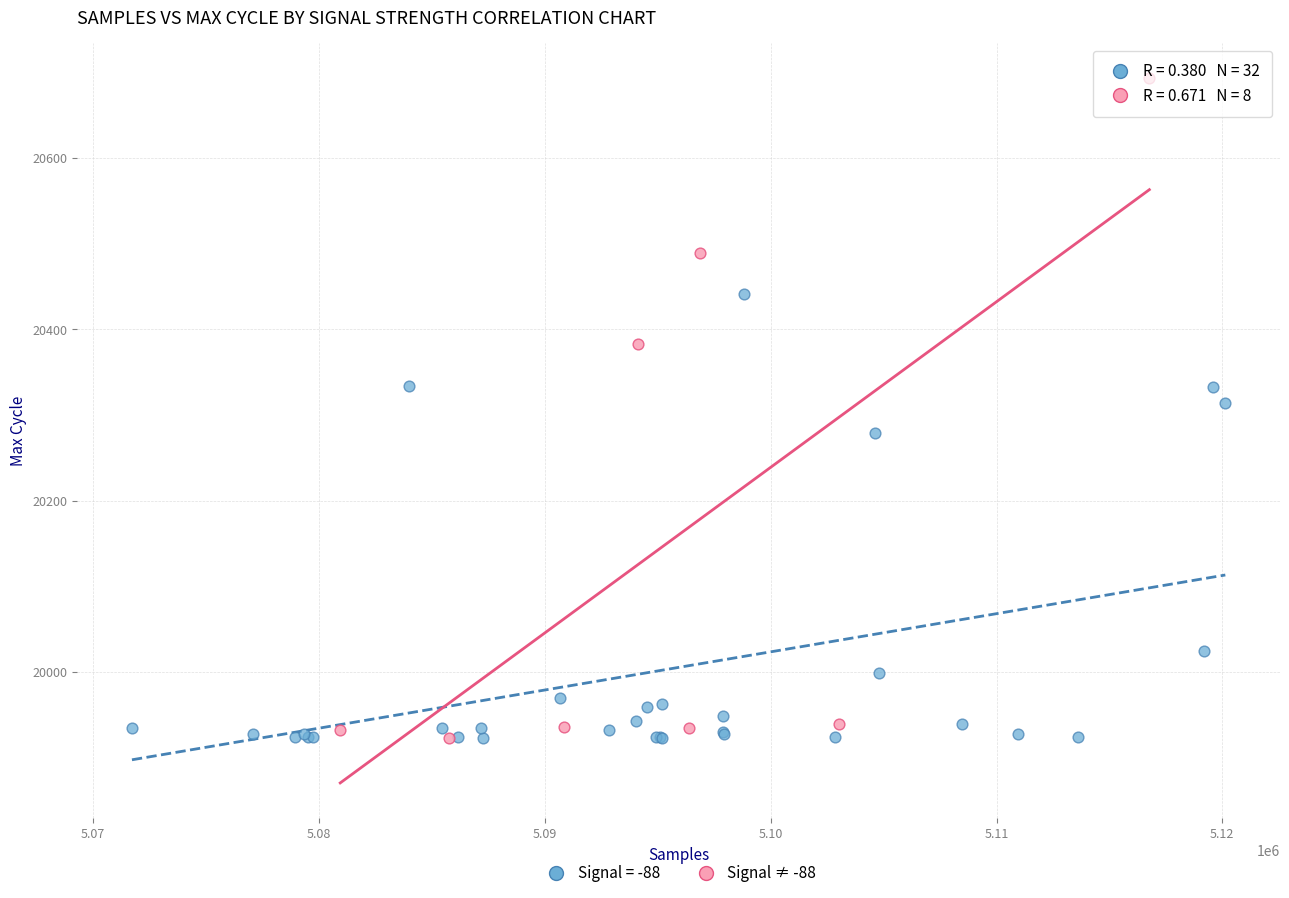

Which series contains the highest Y value?

Signal ≠ -88